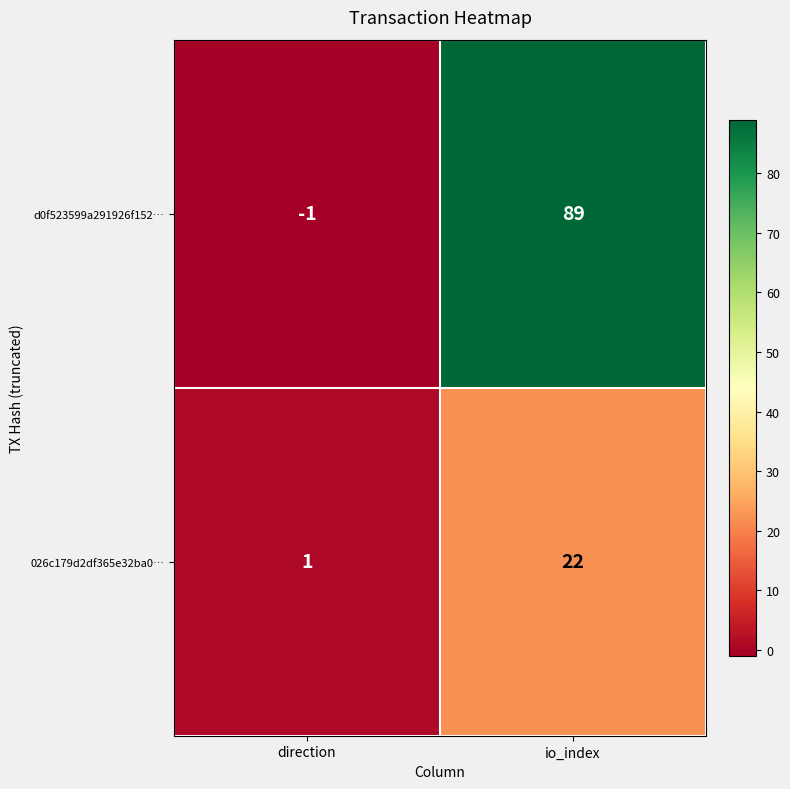

What is the smallest value displayed?

-1